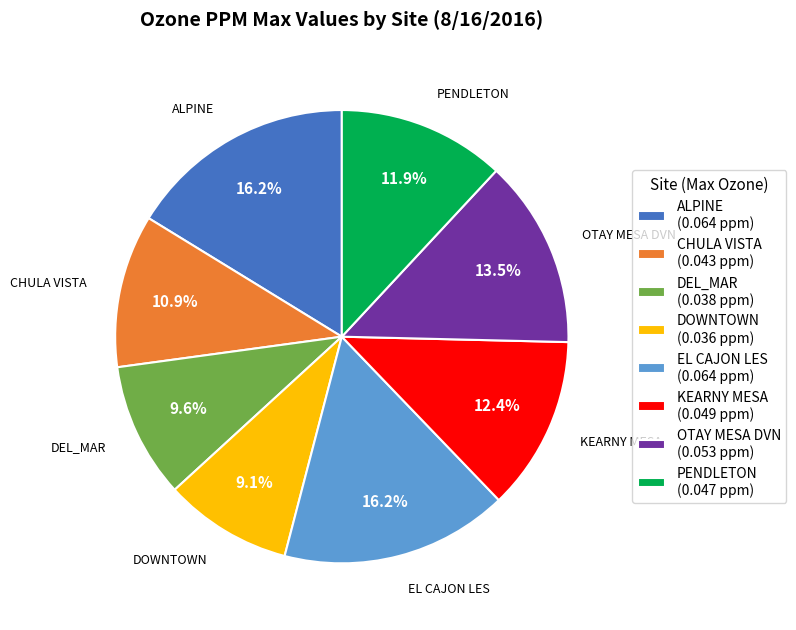

To the nearest percent, what is the combined percentage of ALPINE and EL CAJON LES?

32%